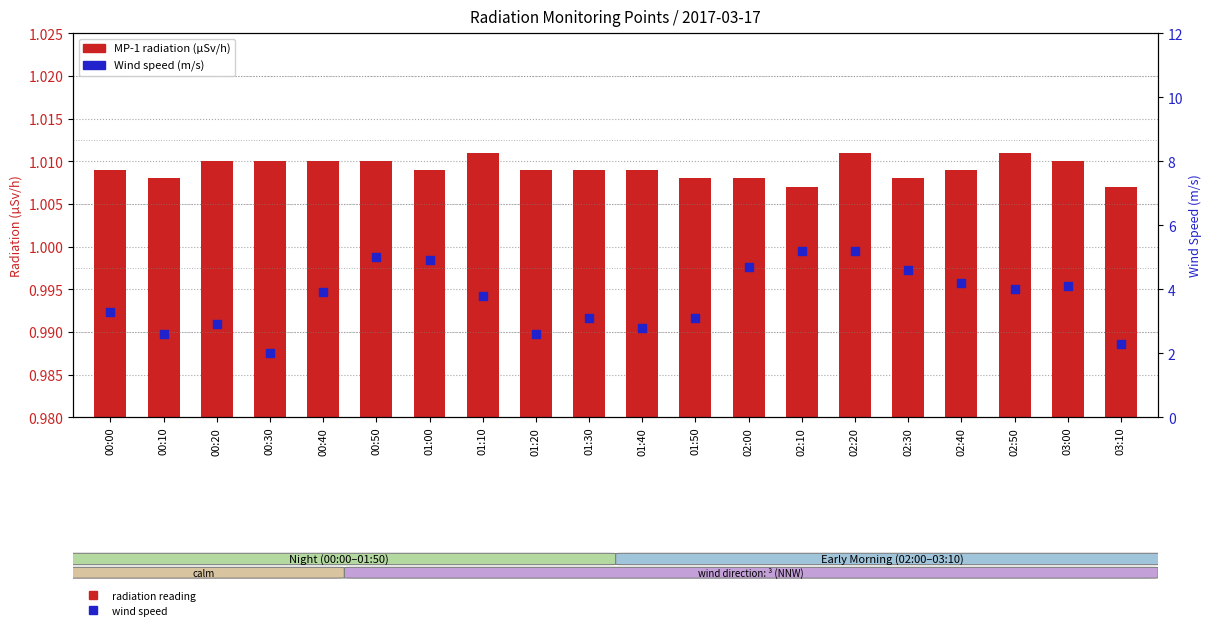

Which series has the largest total across all categories?

Wind Speed (m/s)